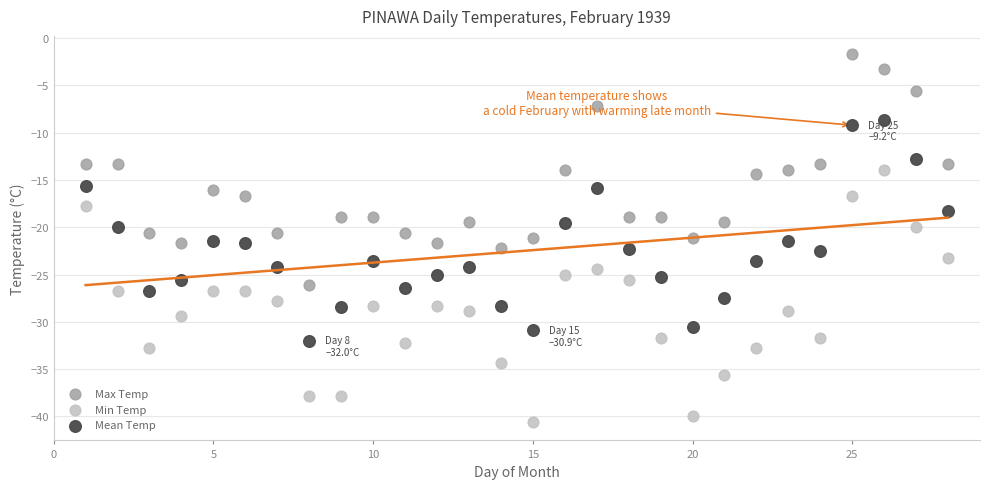

Across all data points, what is the range of Y values (max minus min)?

38.9